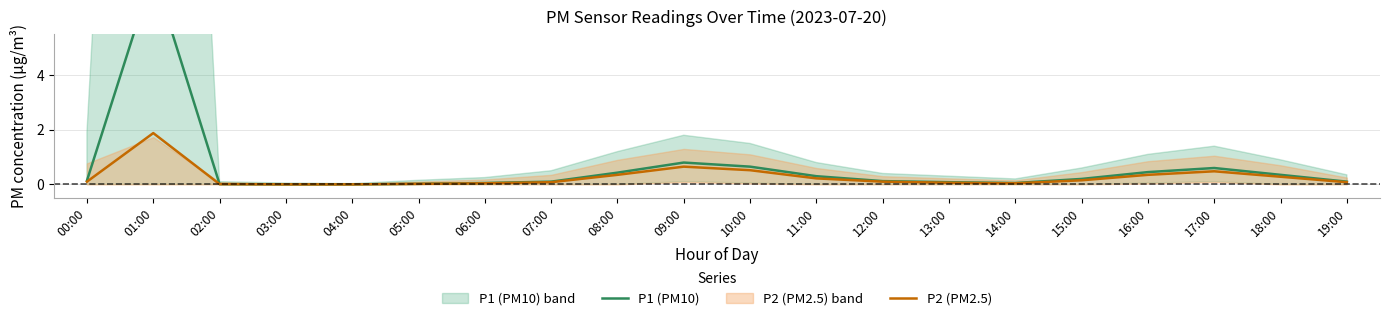

In P1 (PM10), how many points are higher than both neighbors (excluding endpoints)?

3